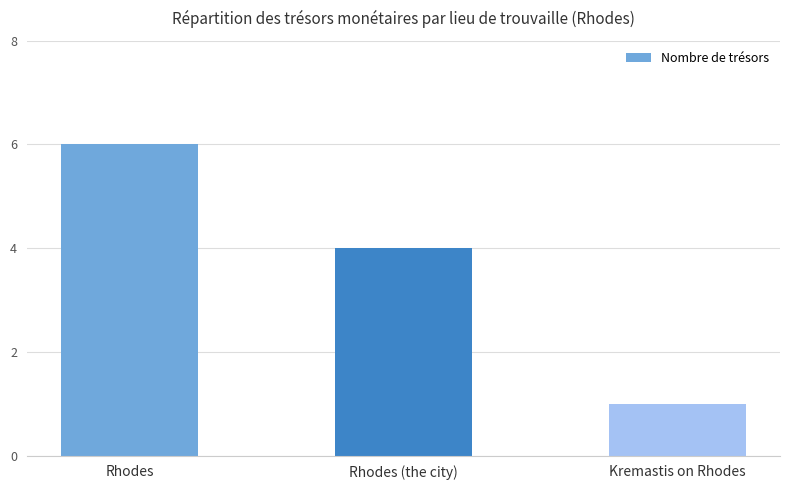

What position from the right is Rhodes (the city)?

2